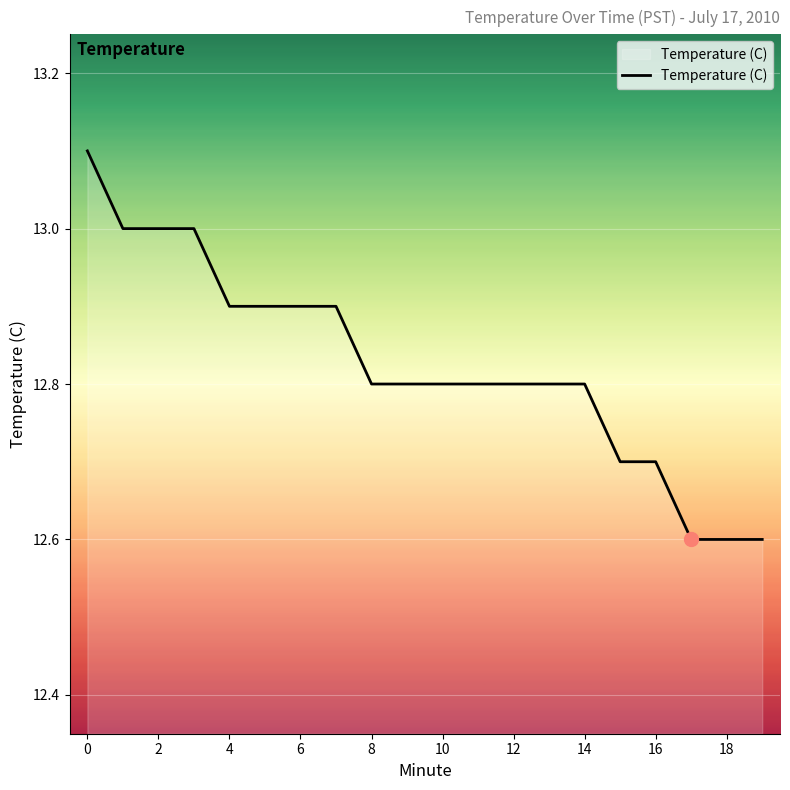

What is the difference between the maximum and minimum values?

0.5